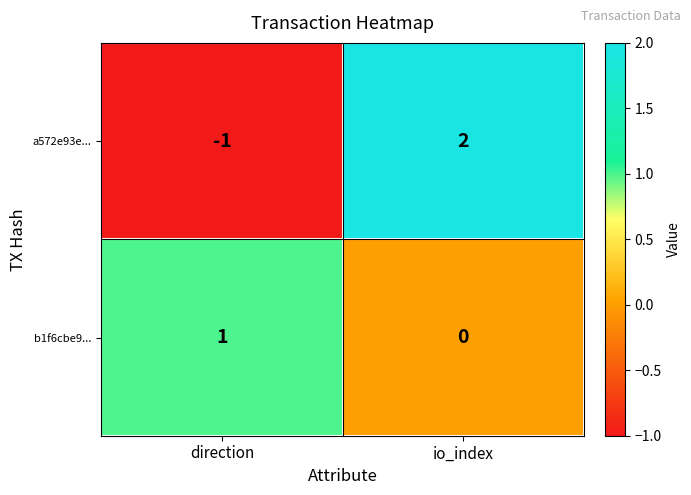

What is the difference between the a572e93e... values at direction and io_index?

3